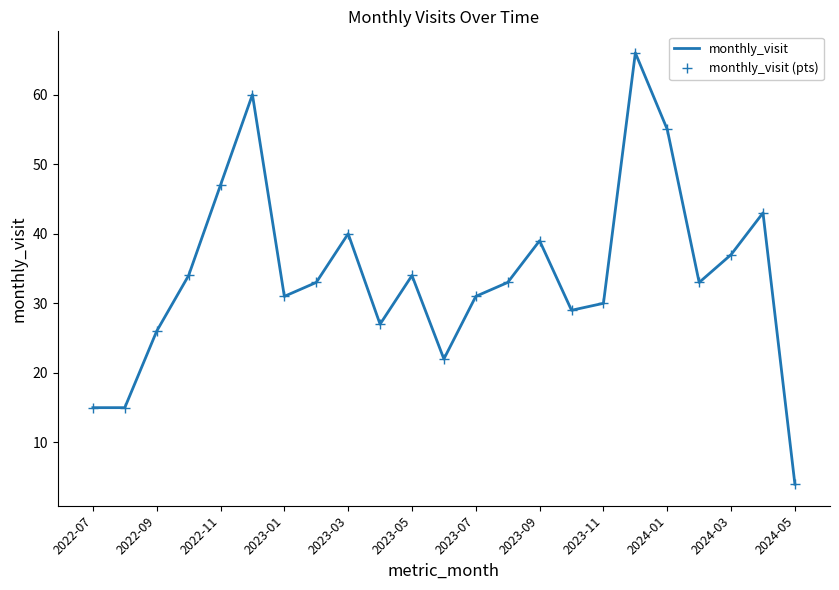

True or false: monthly_visit (pts) and monthly_visit intersect in this chart.

False